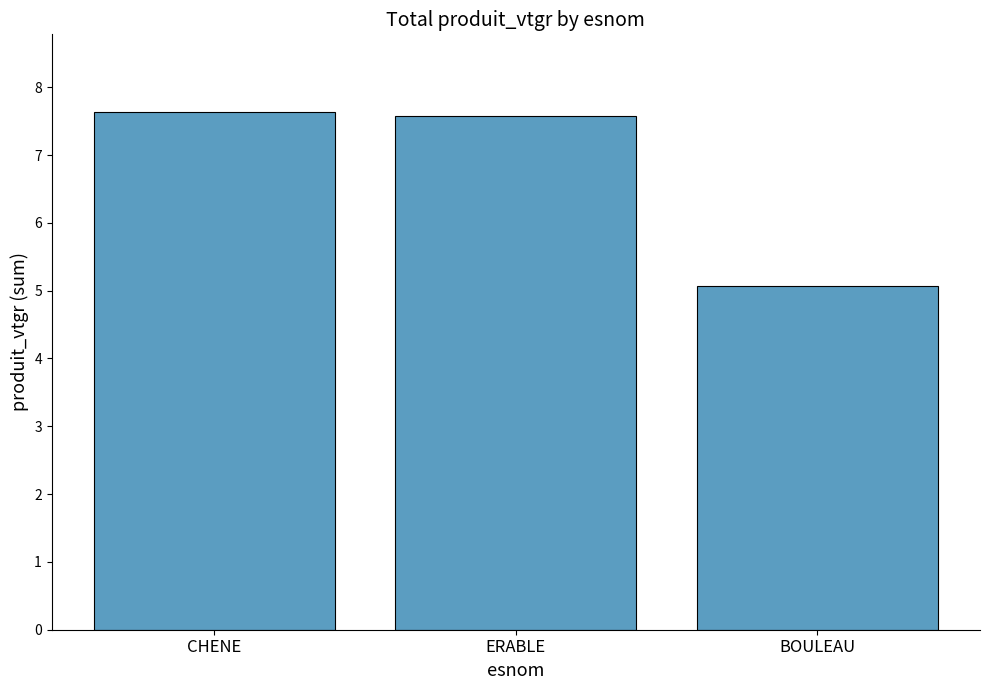

Reading right to left, what are all the values shown in this chart?

BOULEAU=5.1	ERABLE=7.6	CHENE=7.6